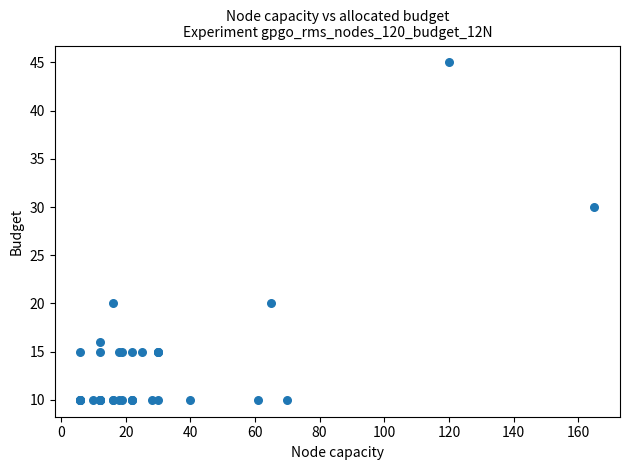

What Y value in the scatter plot is closest to 27?

30